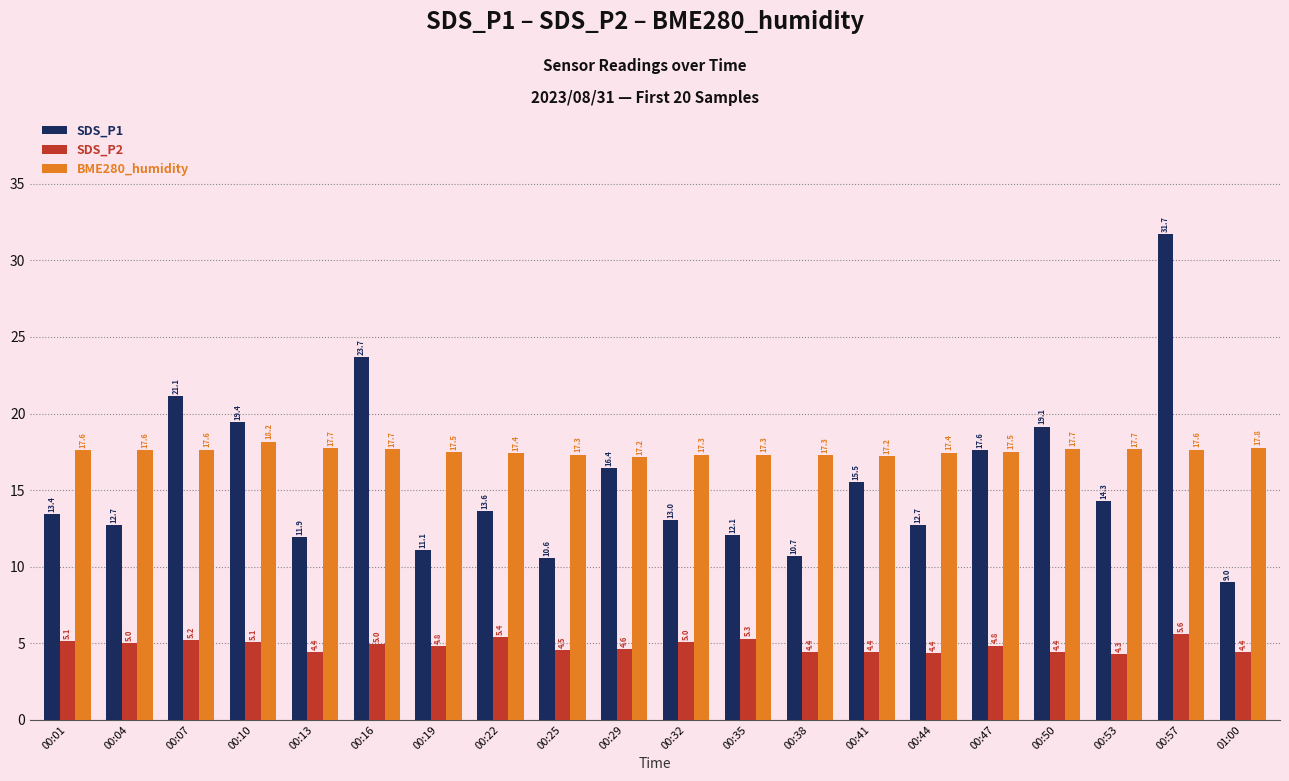

What is the smallest value displayed?

4.3